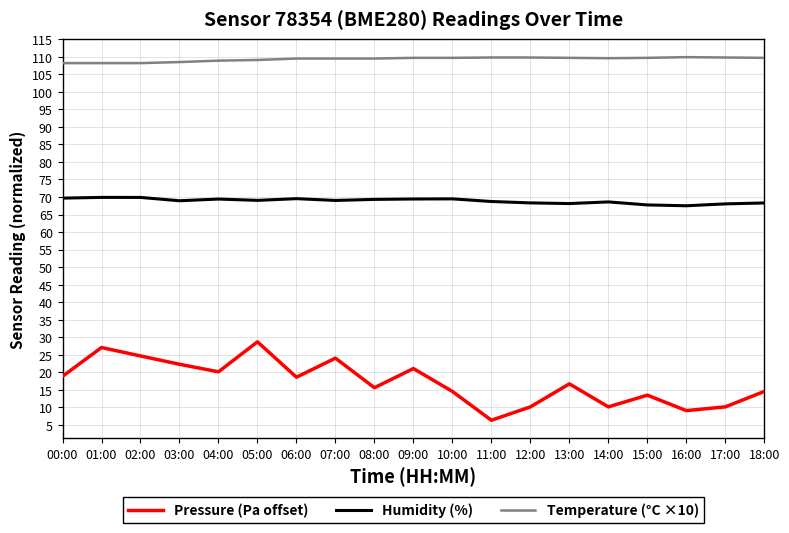

True or false: Pressure (Pa offset) and Humidity (%) cross at least once.

False